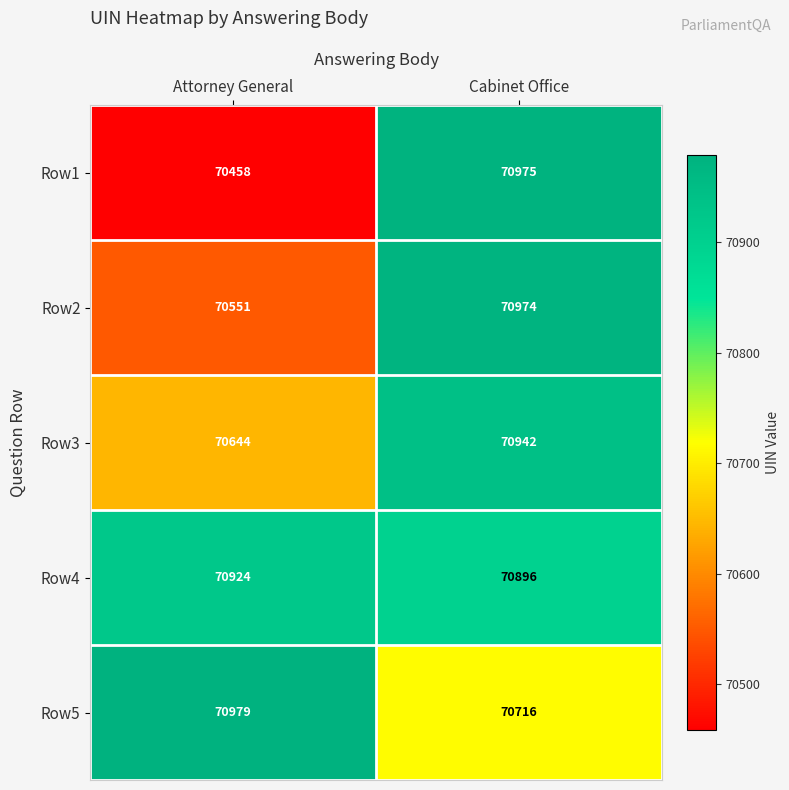

What is the difference between the maximum and minimum values in the Row1 series?

517